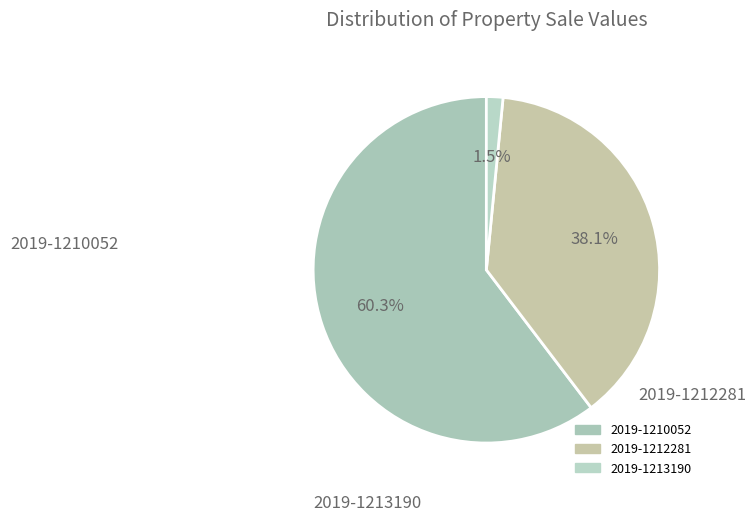

To the nearest percent, what is the difference between the 2019-1213190 and 2019-1210052 slice percentages?

59%